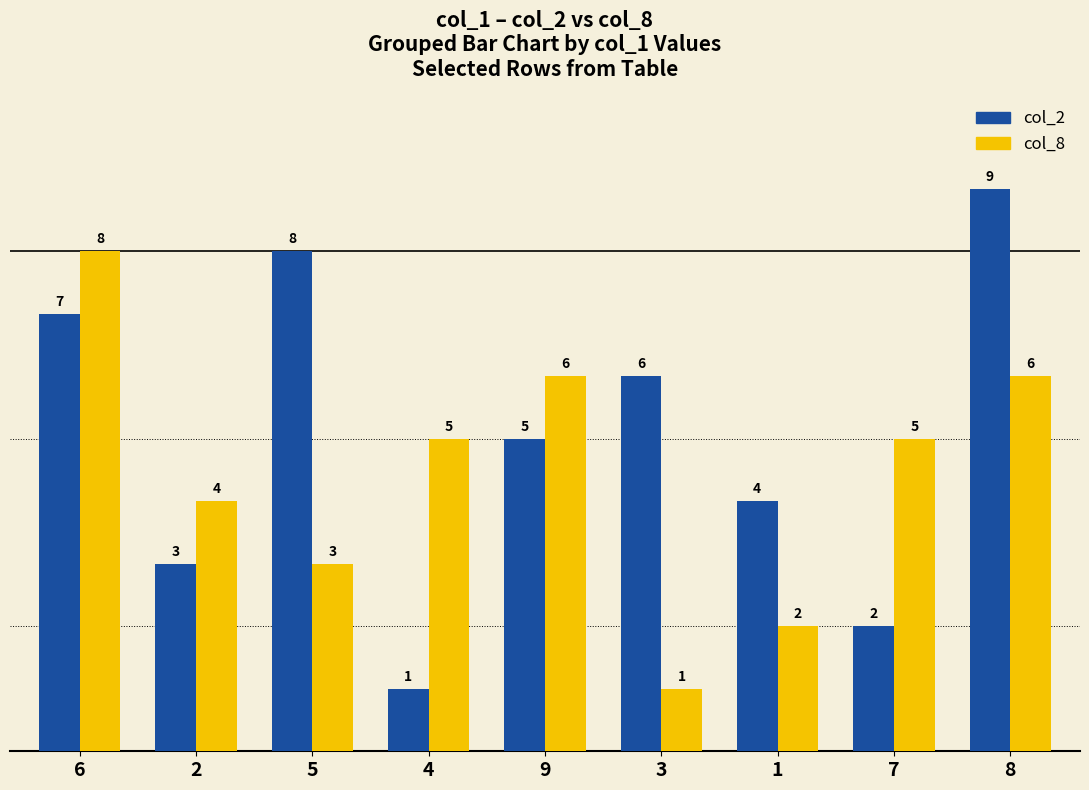

How many values in the col_2 series are below 5?

4